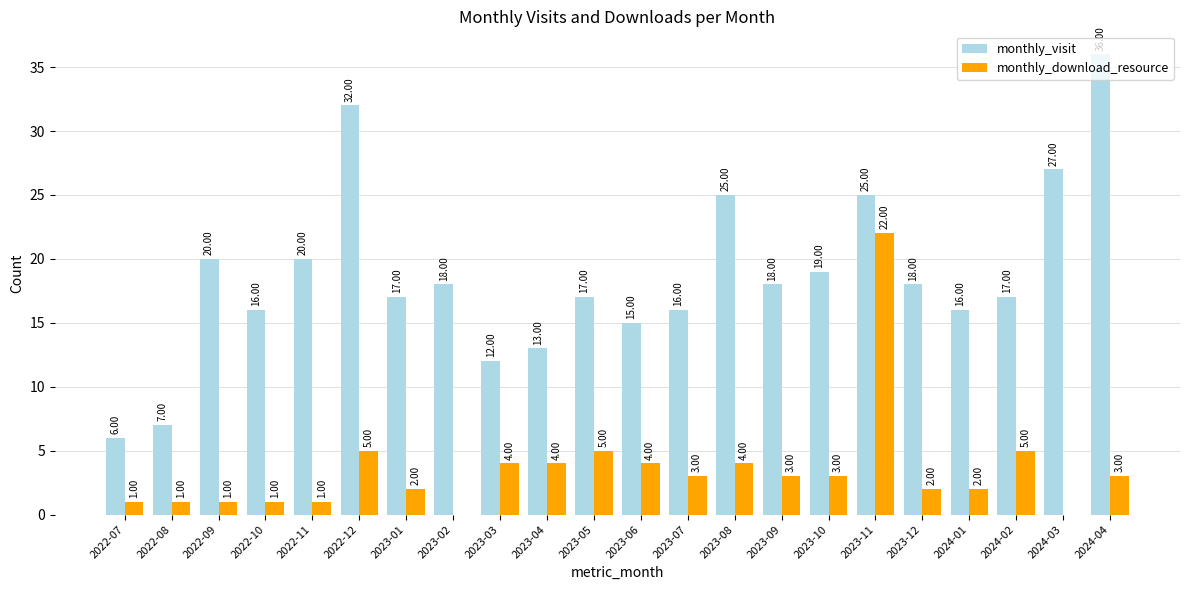

The value of monthly_visit at 2023-05 is 22. True or false?

False